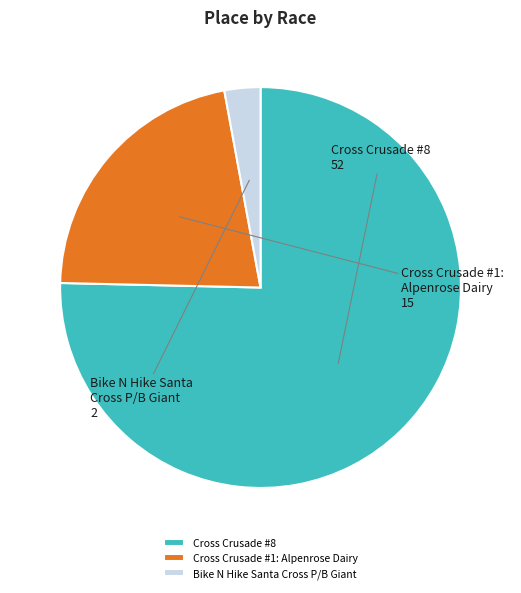

Do Cross Crusade #1: Alpenrose Dairy and Cross Crusade #8 together represent more than half of the pie?

Yes